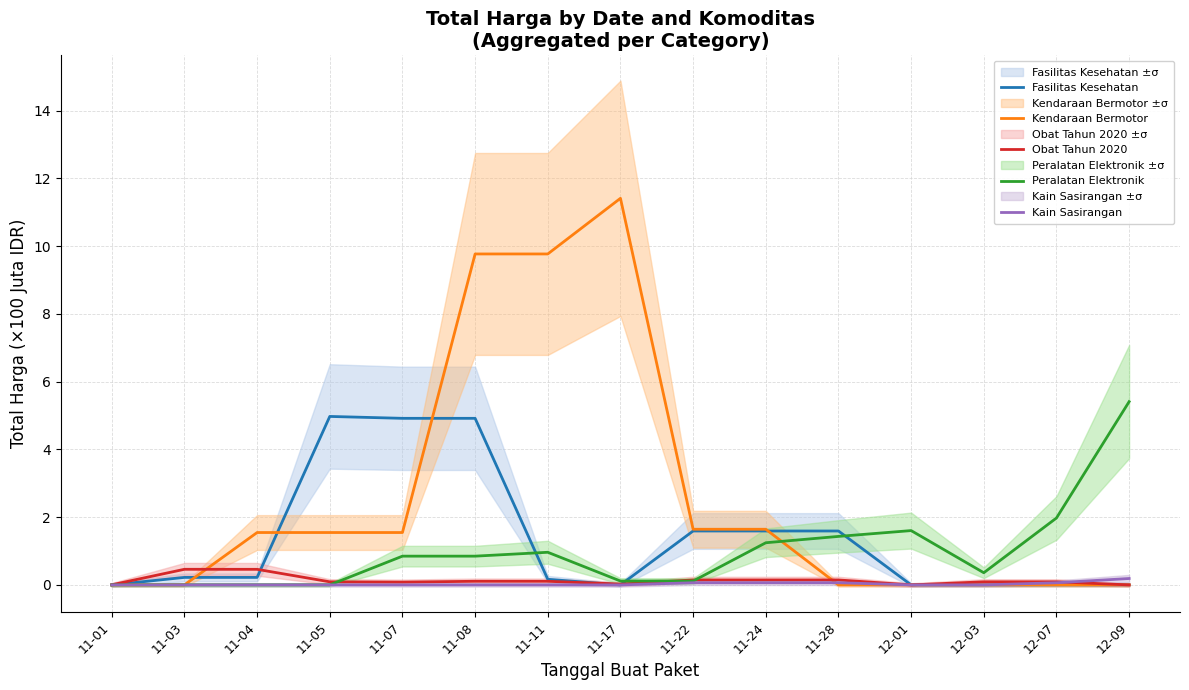

Reading left to right, what are all the values shown in this chart?

Fasilitas Kesehatan: 11-01=0.0	11-03=0.2	11-04=0.2	11-05=5.0	11-07=4.9	11-08=4.9	11-11=0.2	11-17=0.0	11-22=1.6	11-24=1.6	11-28=1.6	12-01=0.0	12-03=0.0	12-07=0.0	12-09=0.0
Kendaraan Bermotor: 11-01=0.0	11-03=0.0	11-04=1.5	11-05=1.5	11-07=1.5	11-08=9.8	11-11=9.8	11-17=11.4	11-22=1.6	11-24=1.6	11-28=0.0	12-01=0.0	12-03=0.0	12-07=0.0	12-09=0.0
Obat Tahun 2020: 11-01=0.0	11-03=0.5	11-04=0.5	11-05=0.1	11-07=0.1	11-08=0.1	11-11=0.1	11-17=0.0	11-22=0.1	11-24=0.1	11-28=0.1	12-01=0.0	12-03=0.1	12-07=0.1	12-09=0.0
Peralatan Elektronik: 11-01=0.0	11-03=0.0	11-04=0.0	11-05=0.0	11-07=0.8	11-08=0.8	11-11=1.0	11-17=0.1	11-22=0.1	11-24=1.2	11-28=1.4	12-01=1.6	12-03=0.4	12-07=2.0	12-09=5.4
Kain Sasirangan: 11-01=0.0	11-03=0.0	11-04=0.0	11-05=0.0	11-07=0.0	11-08=0.0	11-11=0.0	11-17=0.0	11-22=0.1	11-24=0.1	11-28=0.1	12-01=0.0	12-03=0.0	12-07=0.1	12-09=0.2